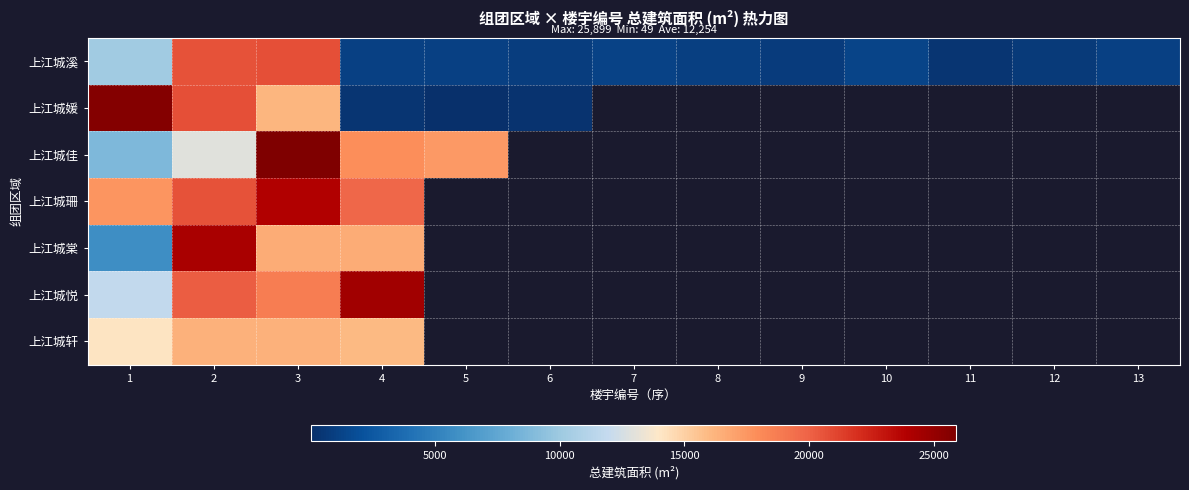

Is the value of 上江城棠 at 6 greater than the value of 上江城佳 at 5?

No